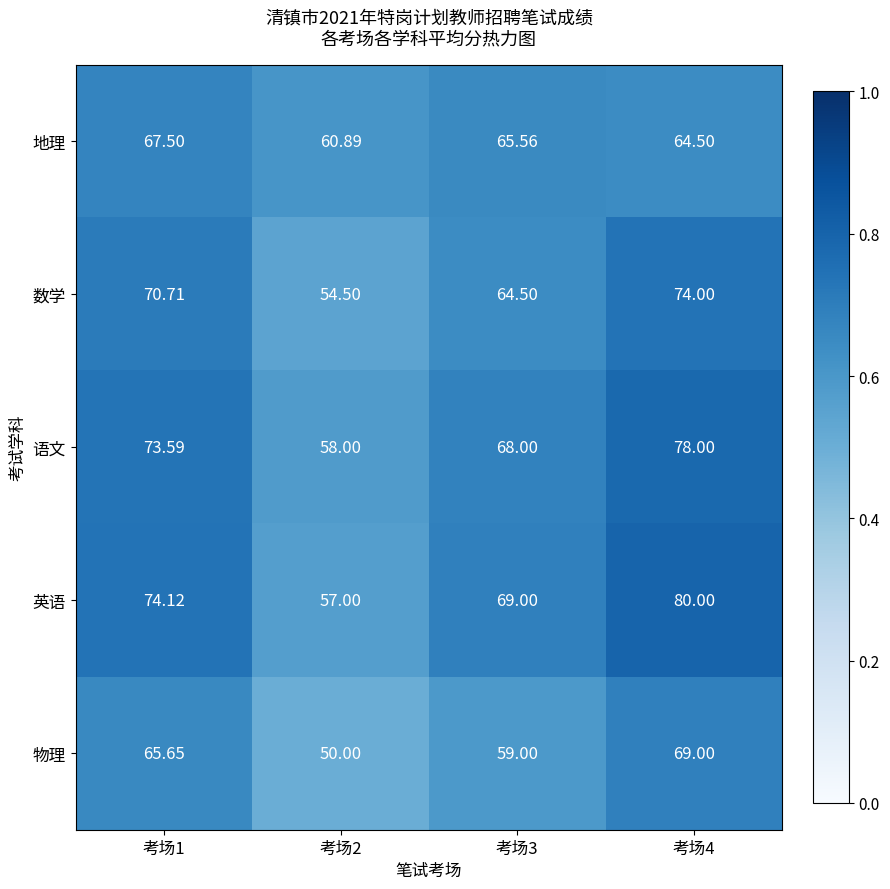

Which series changed the most between 考场1 and 考场3?

物理